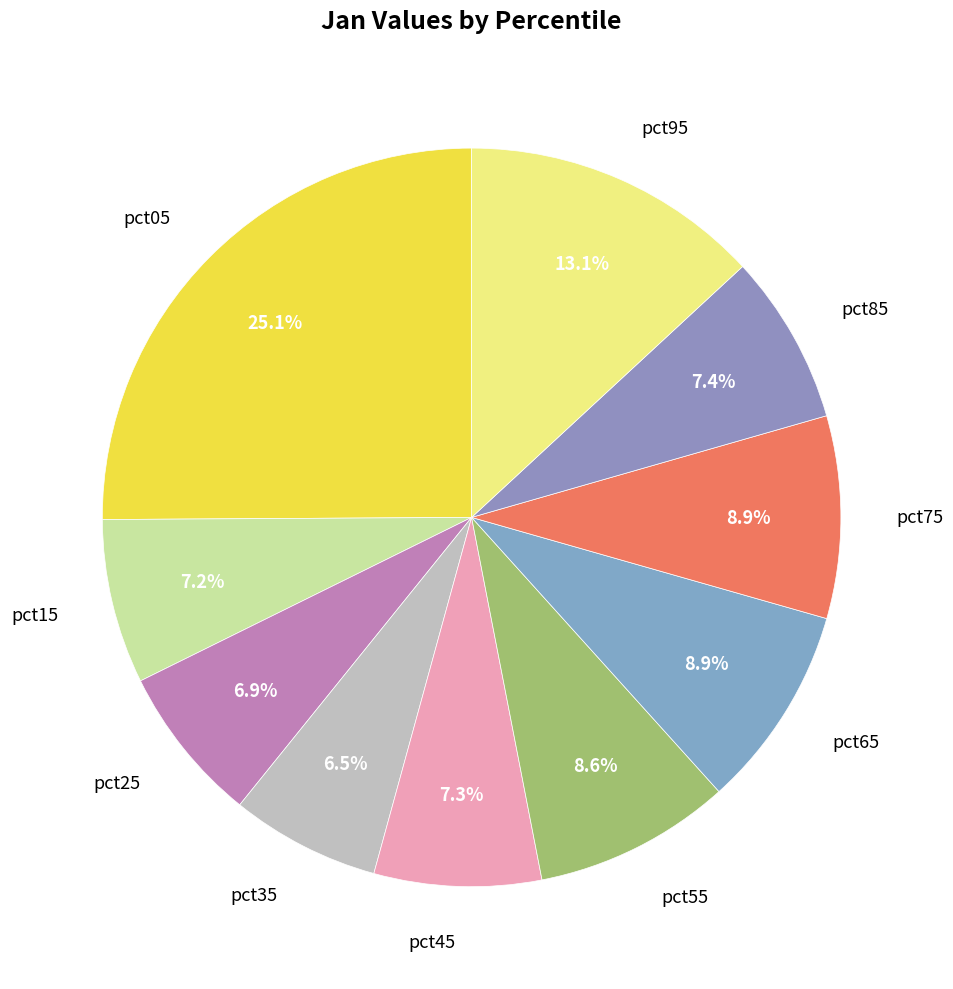

Count the number of slices in the pie.

10